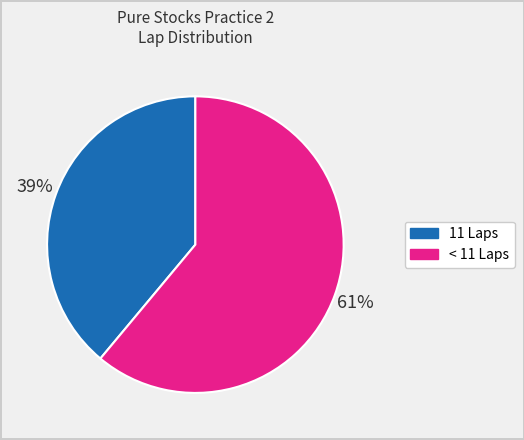

To the nearest percent, what is the difference between the largest and smallest slice percentages?

22%